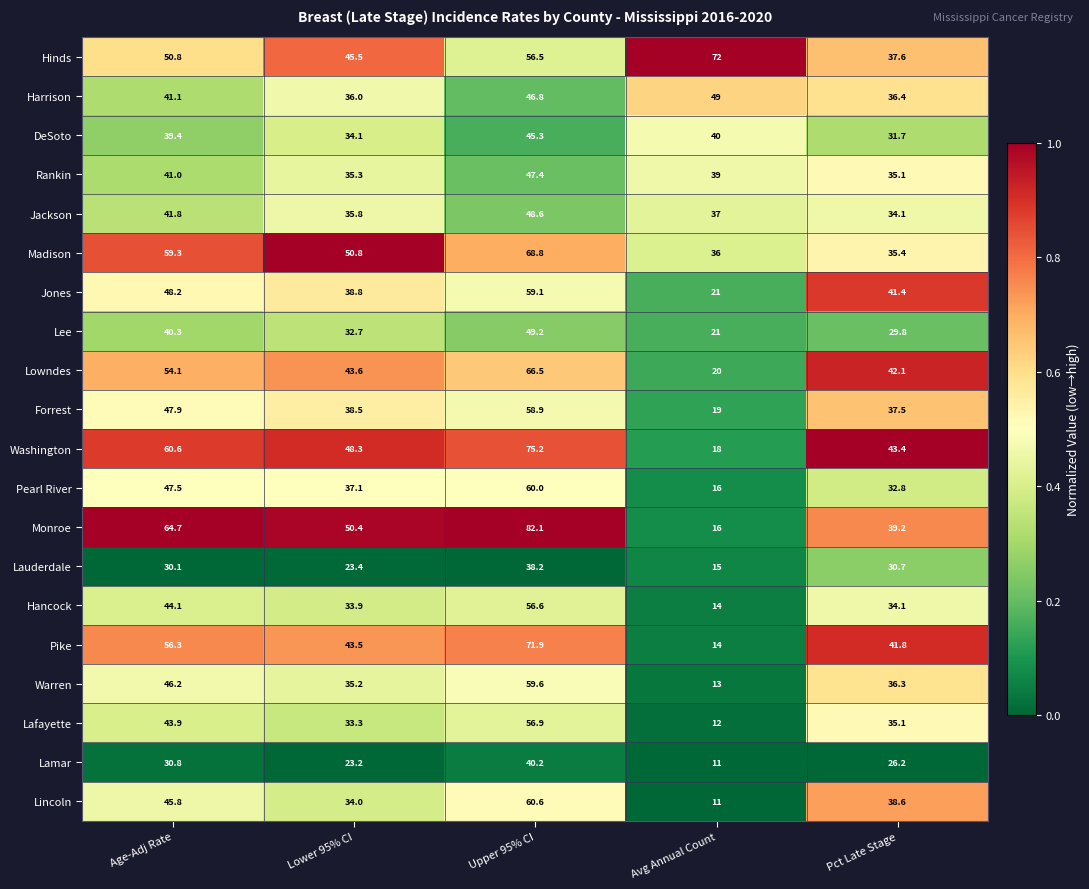

Which series has the largest total across all categories?

Hinds